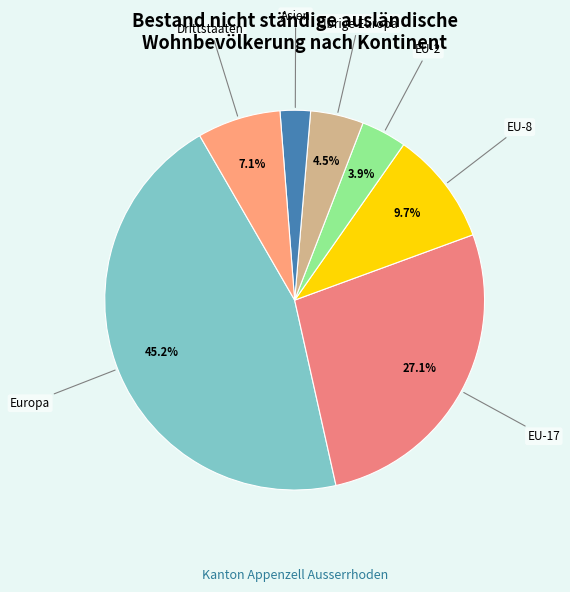

Is there a majority slice in this chart?

No